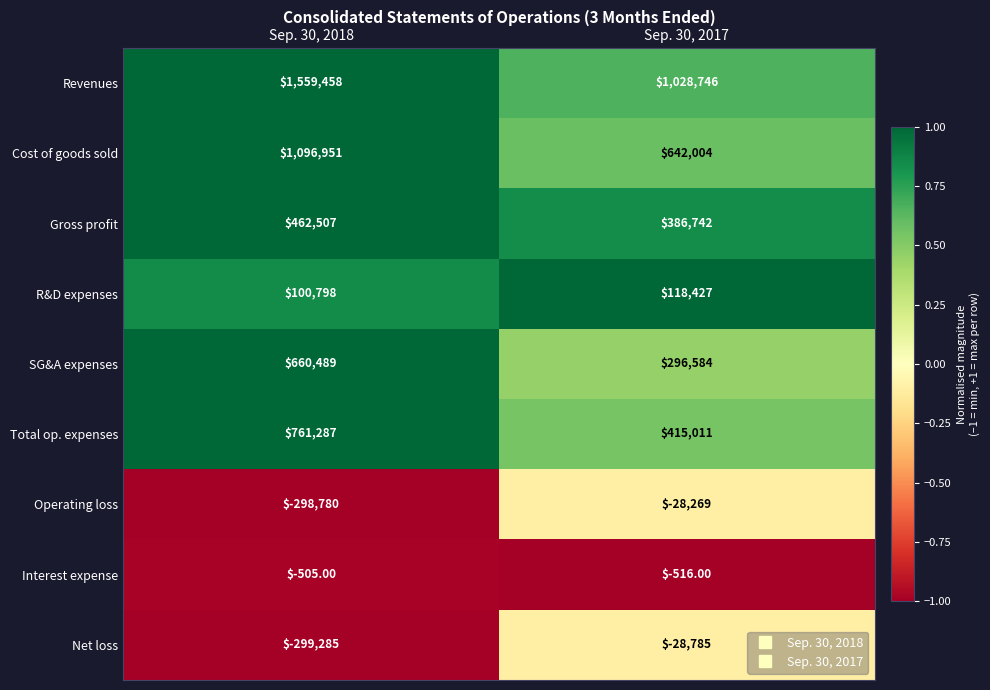

The value of Gross profit at Sep. 30, 2018 is 320860. True or false?

False